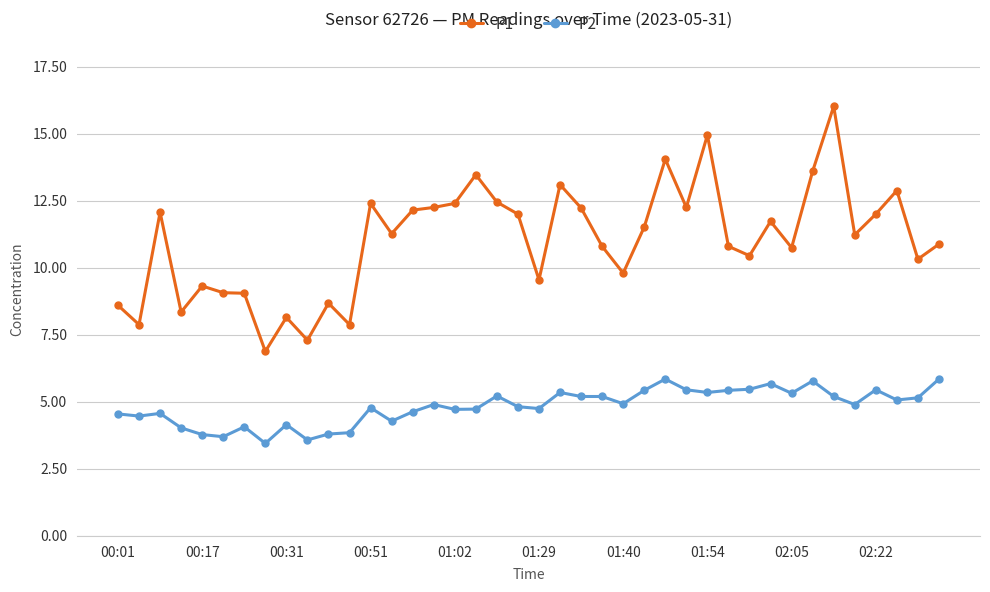

Which series has the largest range (max minus min)?

P1